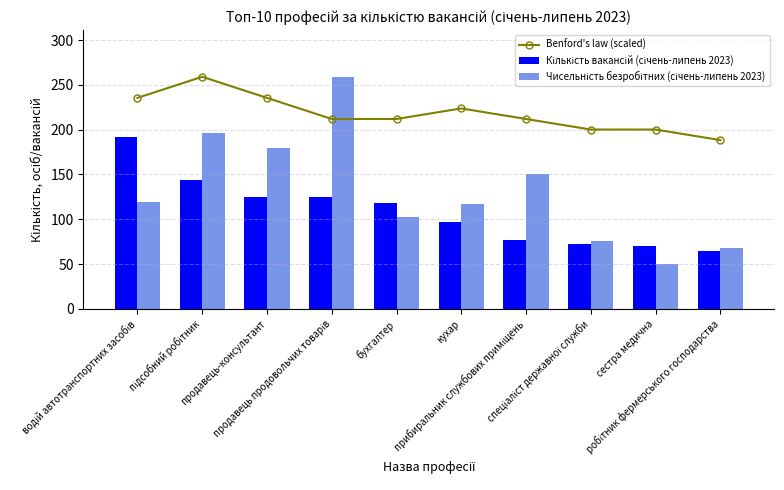

Which series has the largest range (max minus min)?

Чисельність безробітних (січень-липень 2023)